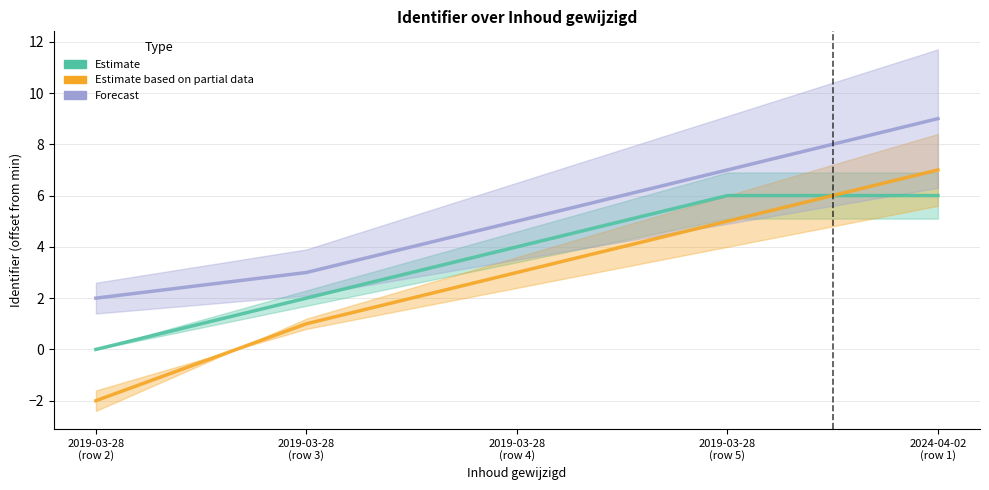

What is the approximate value of Estimate based on partial data at 2019-03-28
(row 4)?

3